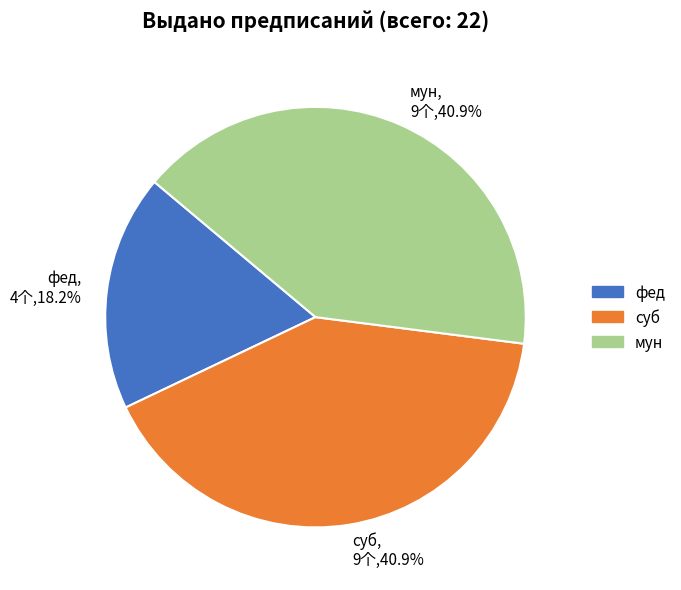

Count the number of slices in the pie.

3